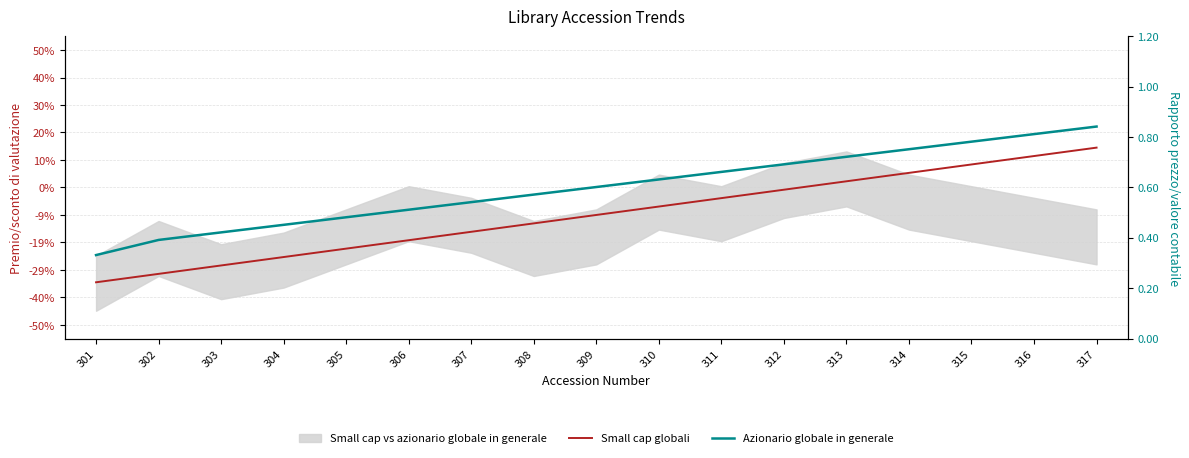

At 316, list the series in order from largest to smallest.

Azionario globale in generale, Small cap globali